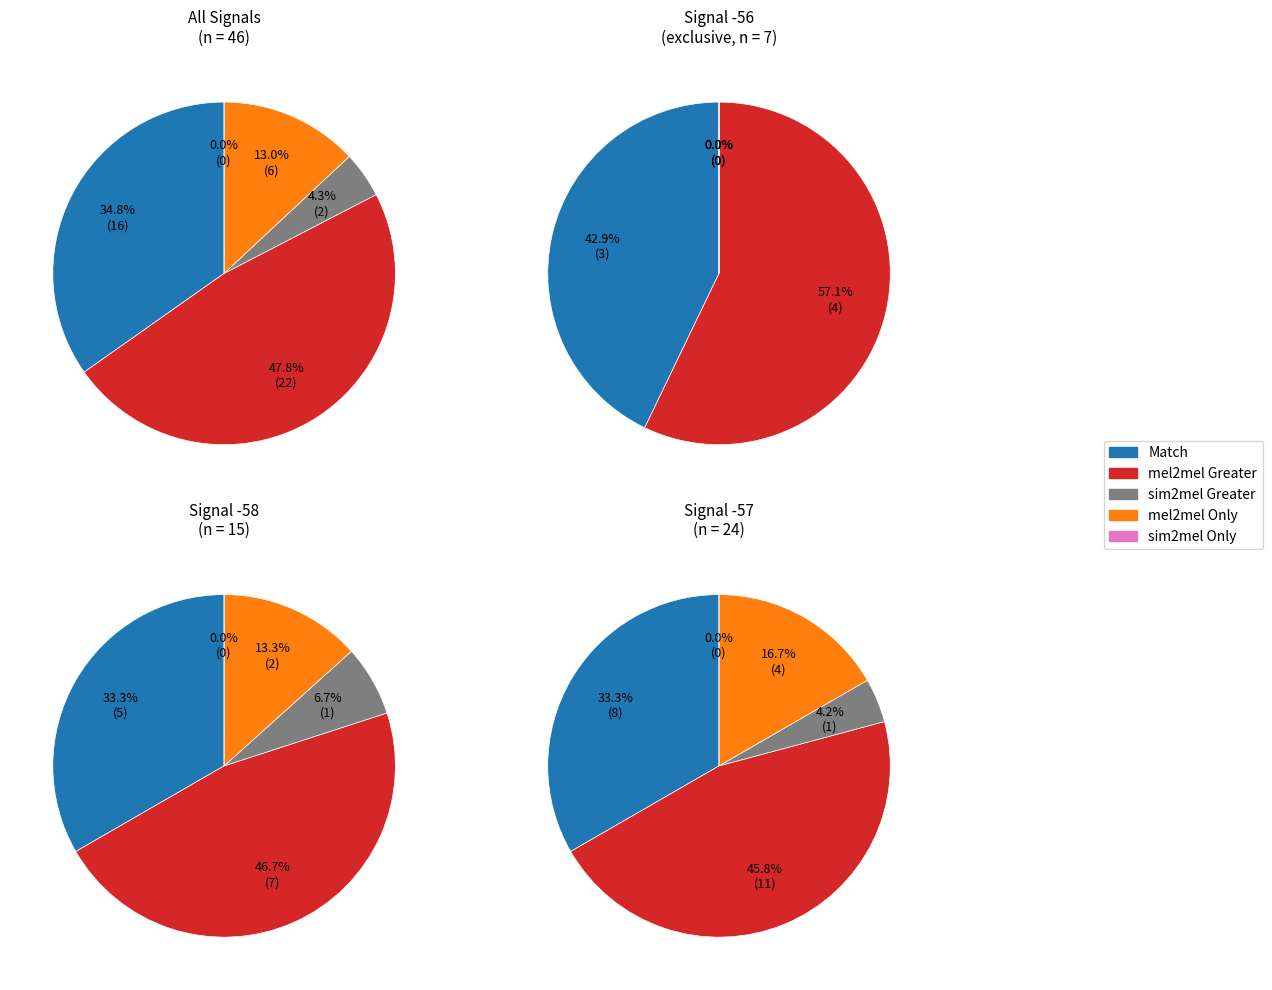

Is it true that -57 is 6% of the pie?

False